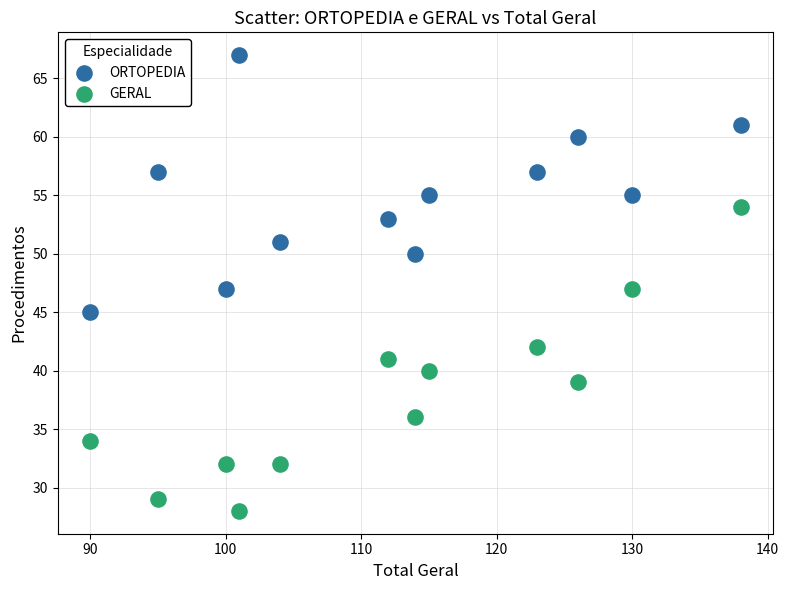

Which series reaches the maximum Y coordinate?

ORTOPEDIA